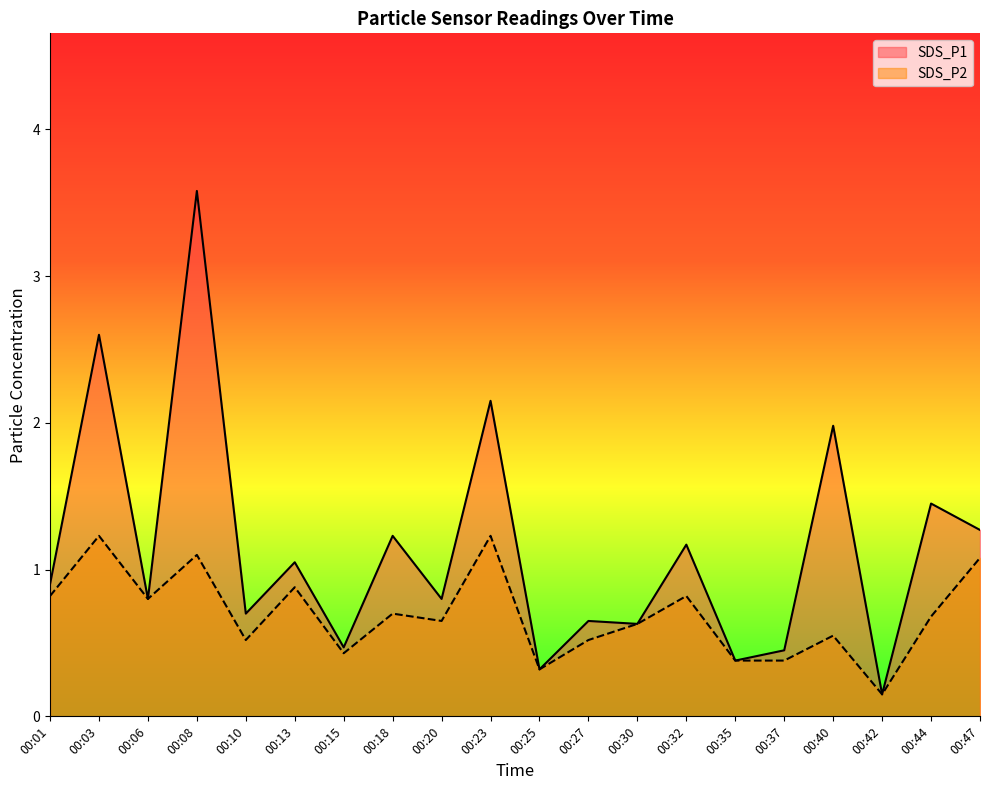

The value of SDS_P1 at 00:42 is 0.1. True or false?

True